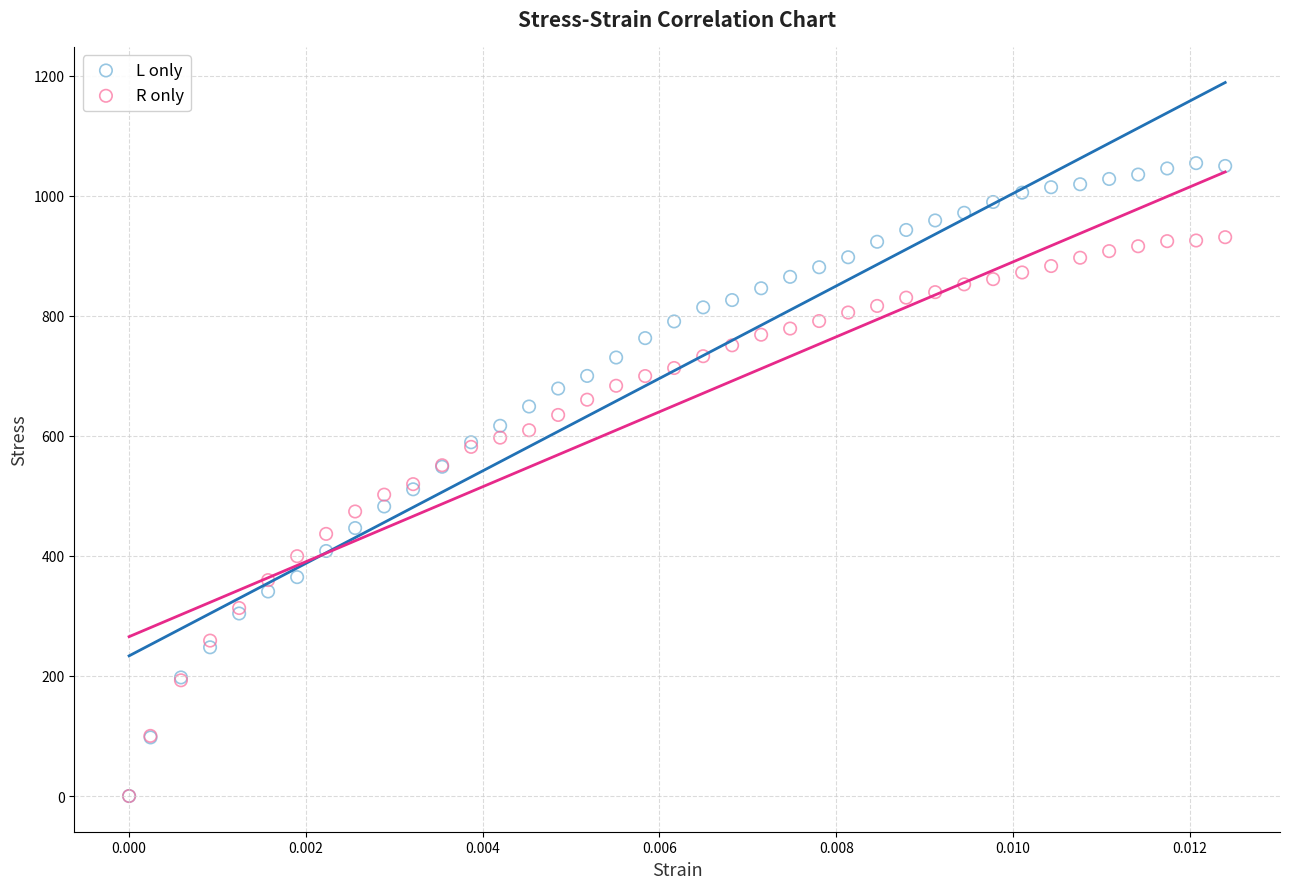

Which series reaches the maximum Y coordinate?

L only